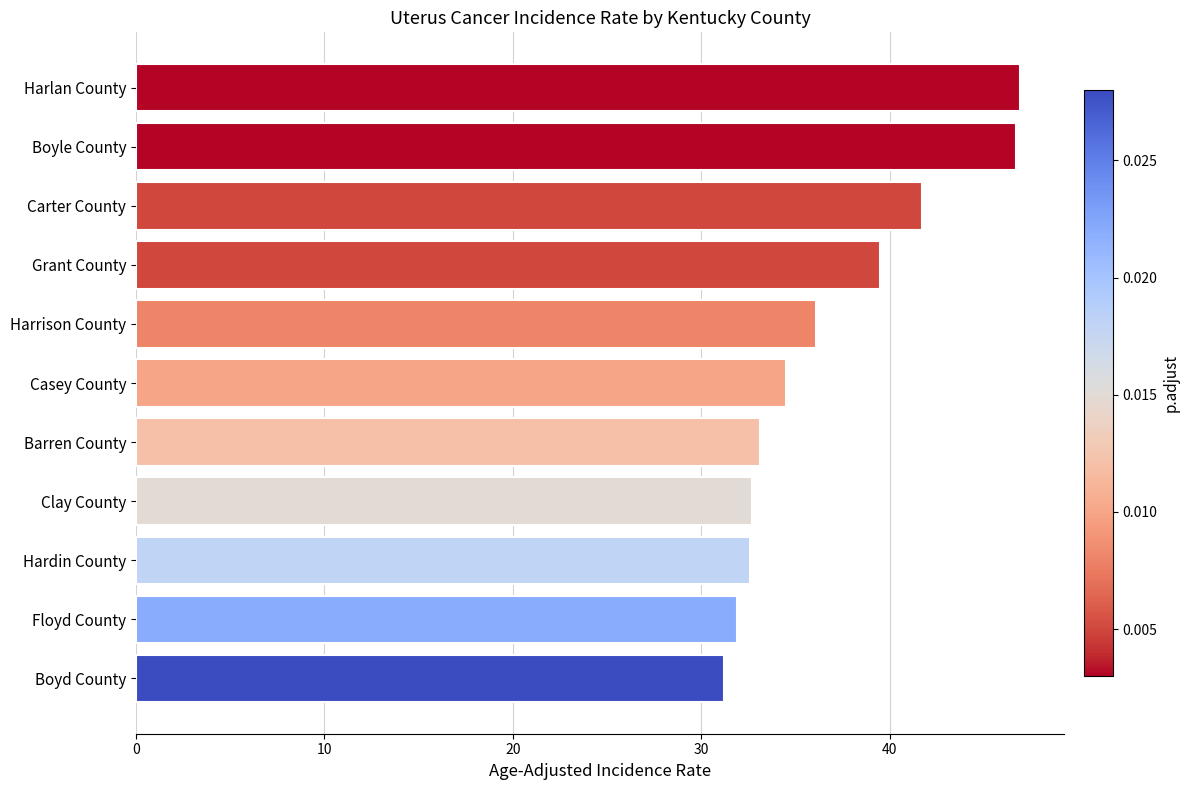

What is the value of the 3rd bar from the top?

41.7